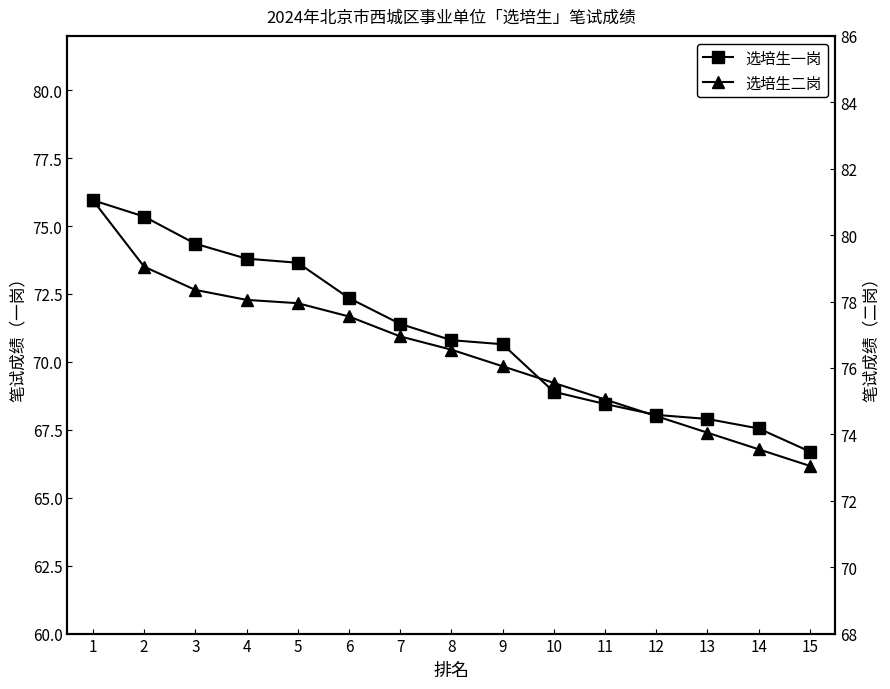

What is the value of the 选培生一岗 point at the 4th from the left?

73.8